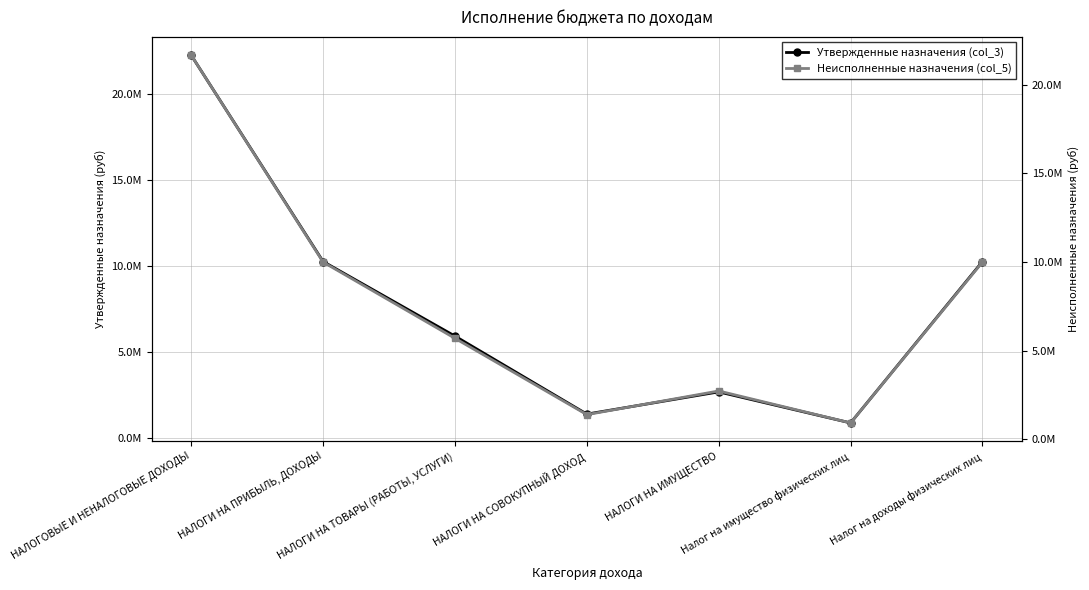

What is the minimum value for Утвержденные назначения (col_3)?

900000.0